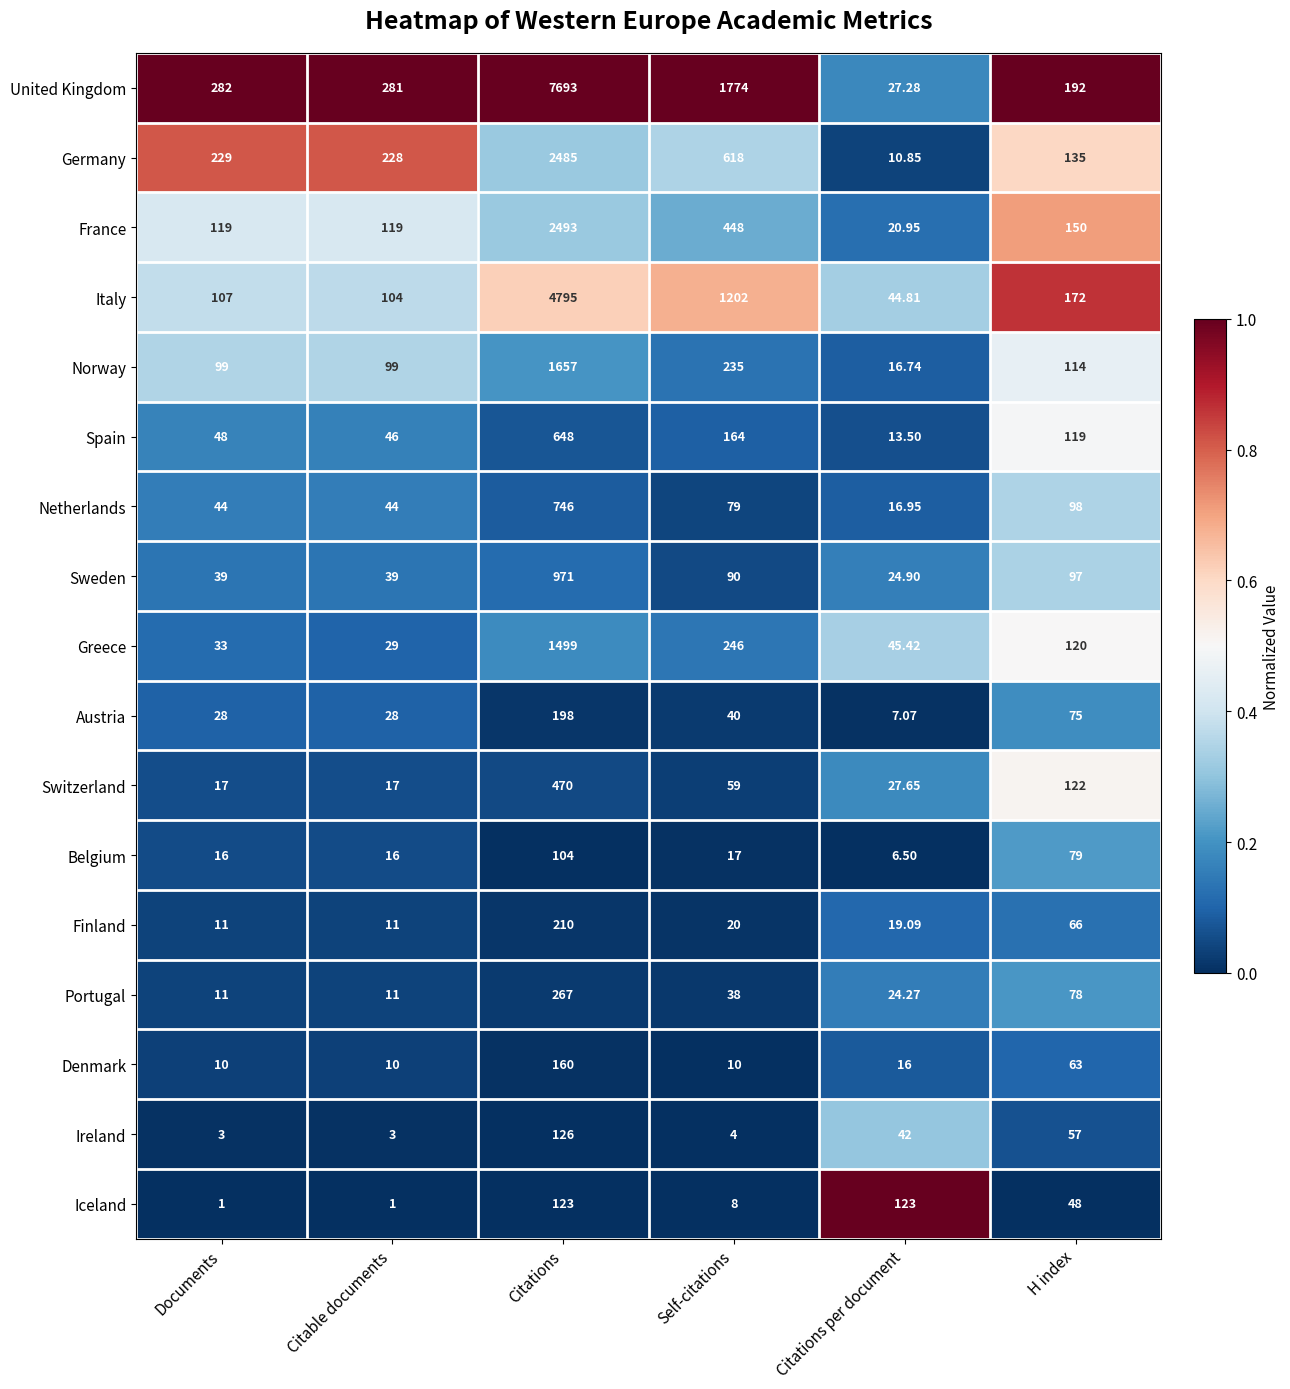

List the series in order of their peak value, highest first.

United Kingdom, Italy, France, Germany, Norway, Greece, Sweden, Netherlands, Spain, Switzerland, Portugal, Finland, Austria, Denmark, Ireland, Iceland, Belgium